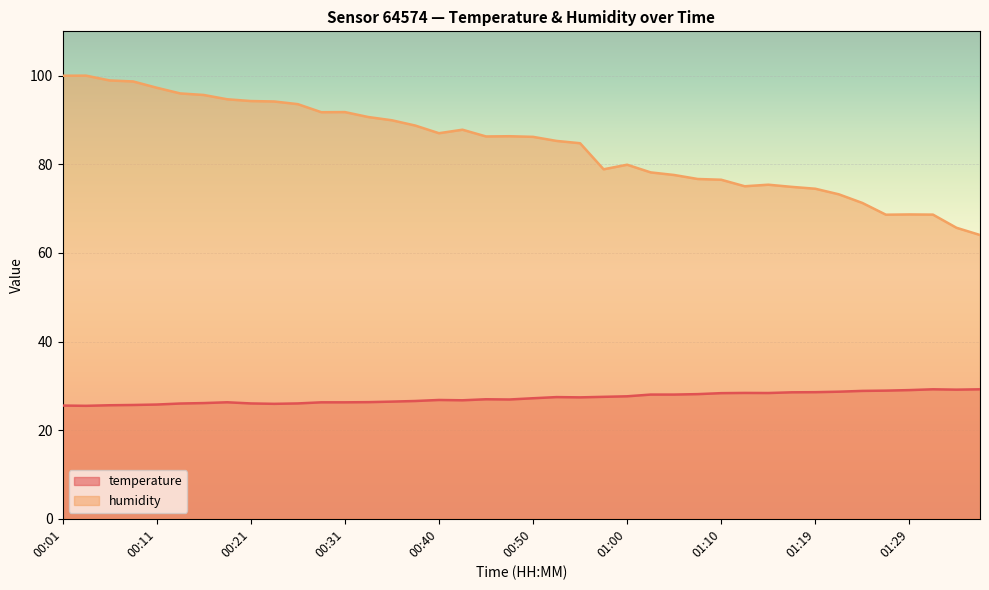

At 00:43, list the series in order from smallest to largest.

temperature, humidity